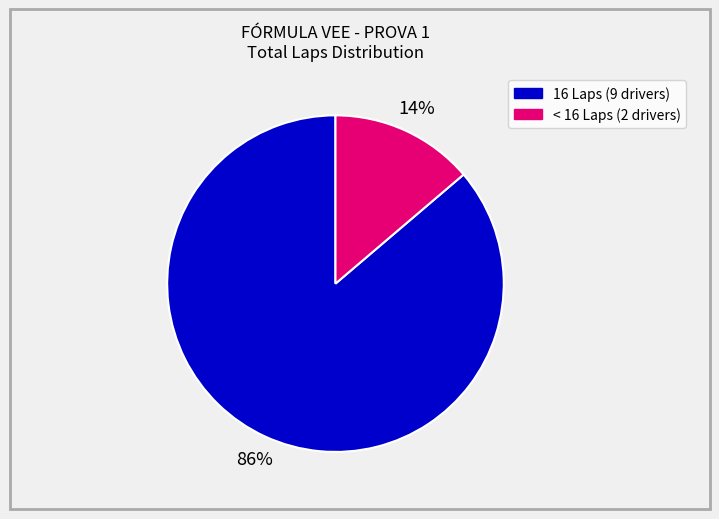

Is there any slice that represents more than half of the pie?

Yes